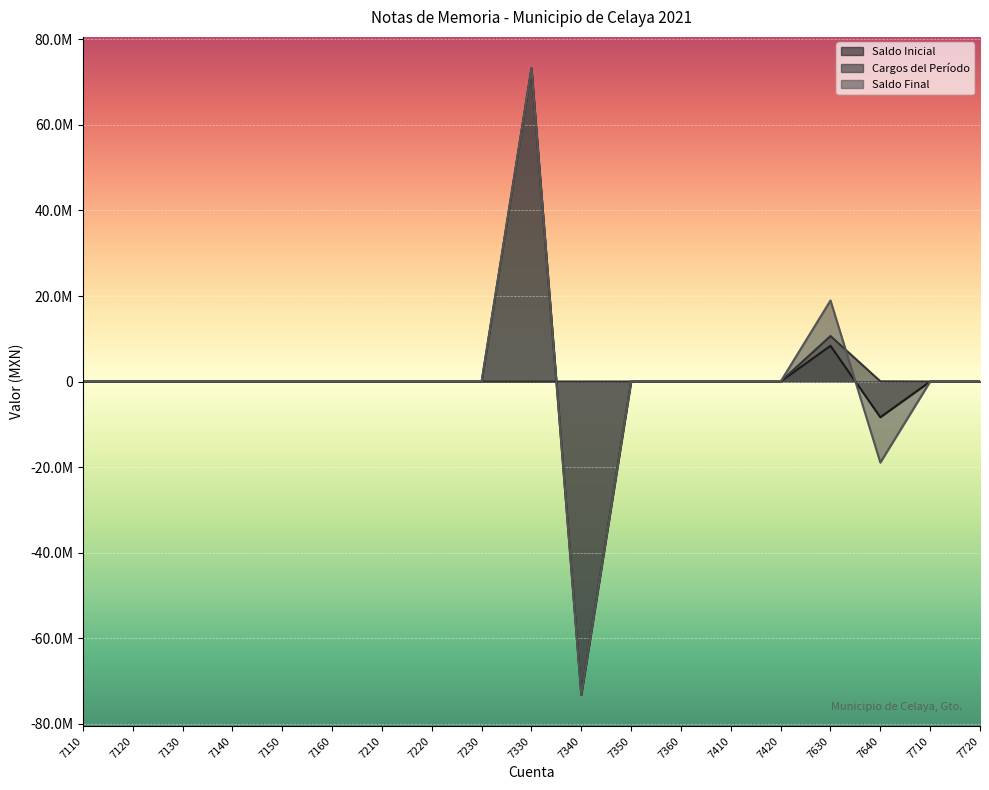

How many lines are shown in the chart?

3